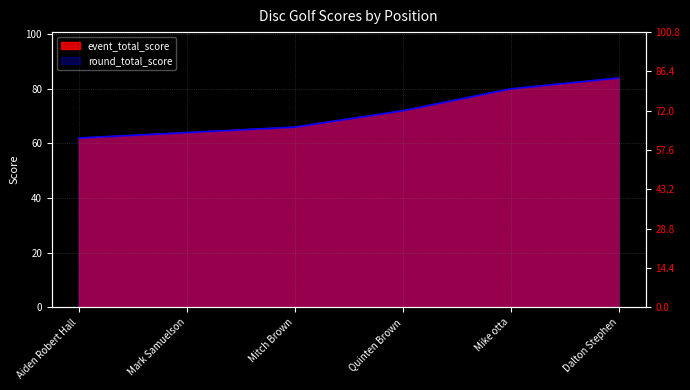

What is the value of the event_total_score point at the 4th from the left?

72